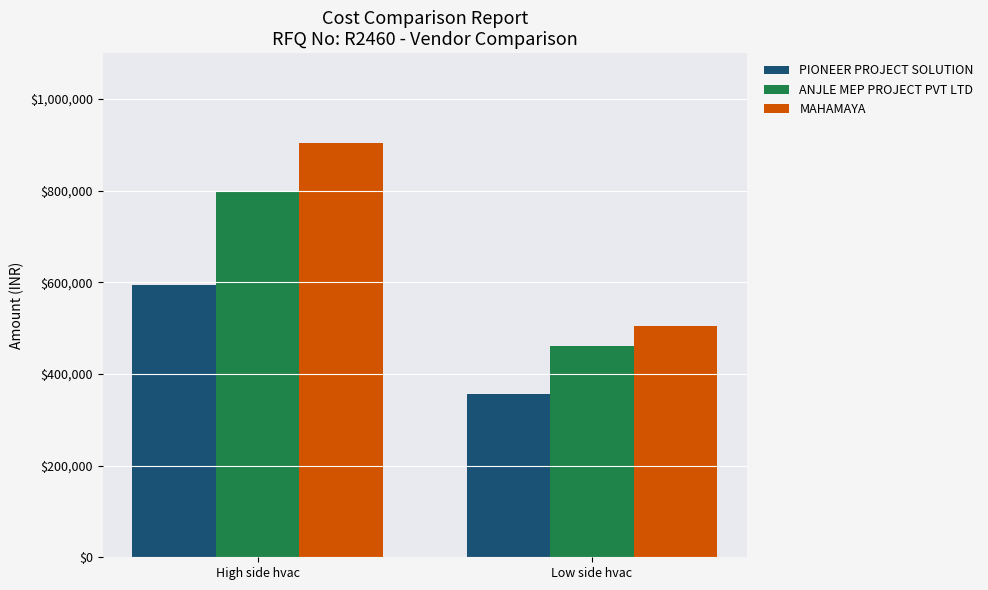

What is the spread (max minus min) of values at Low side hvac?

147240